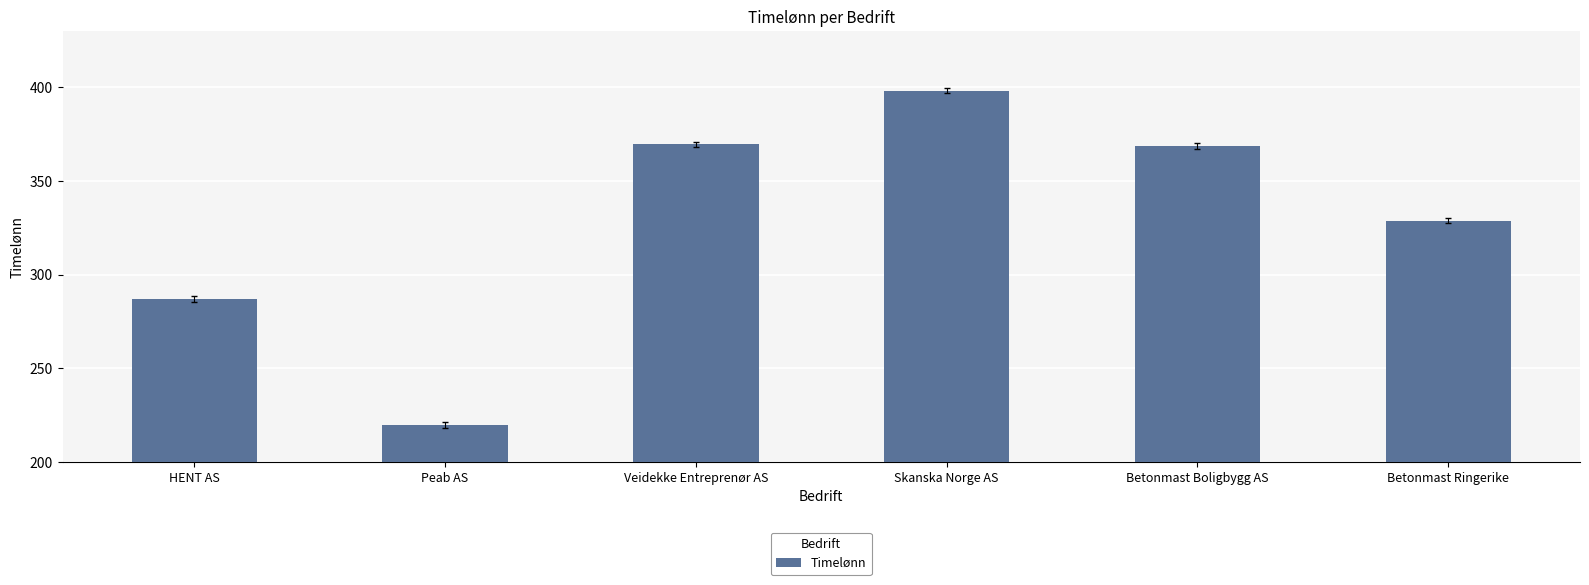

How many series are shown in this chart?

1